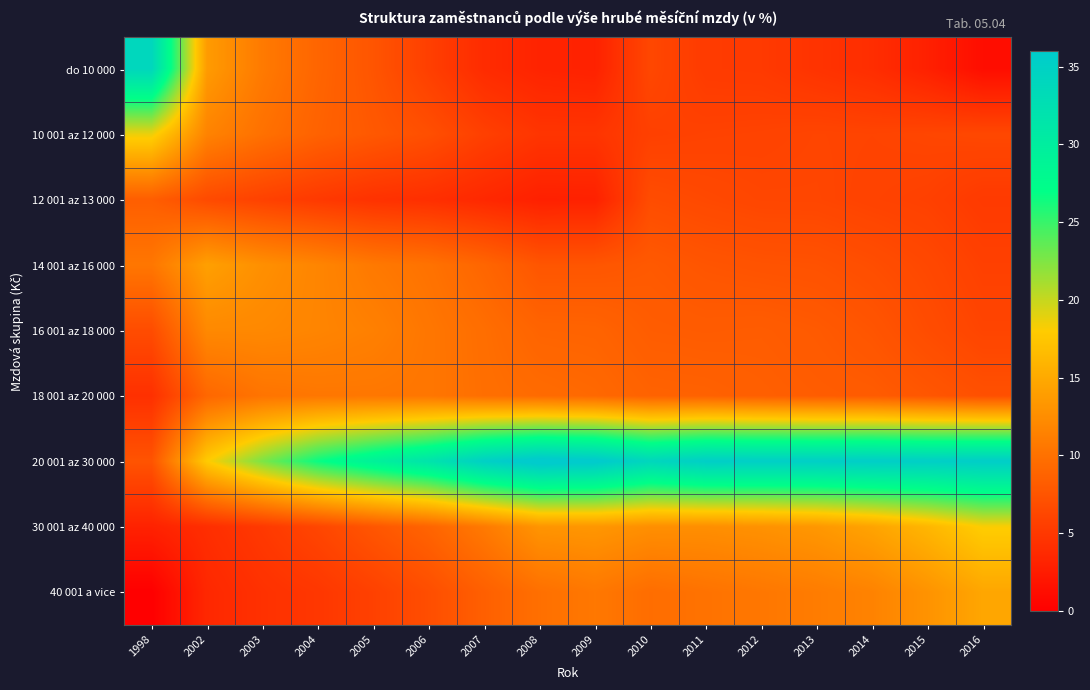

Rank the series at 2009 from highest to lowest value.

20 001 az 30 000, 30 001 az 40 000, 40 001 a vice, 18 001 az 20 000, 16 001 az 18 000, 14 001 az 16 000, 10 001 az 12 000, do 10 000, 12 001 az 13 000